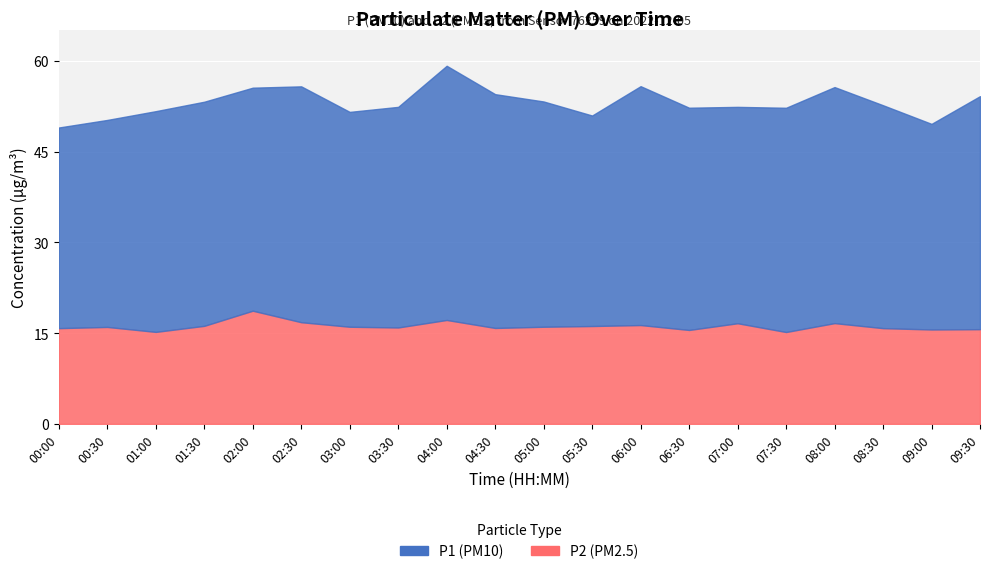

Between 02:00 and 08:30, which series saw the biggest shift?

P2